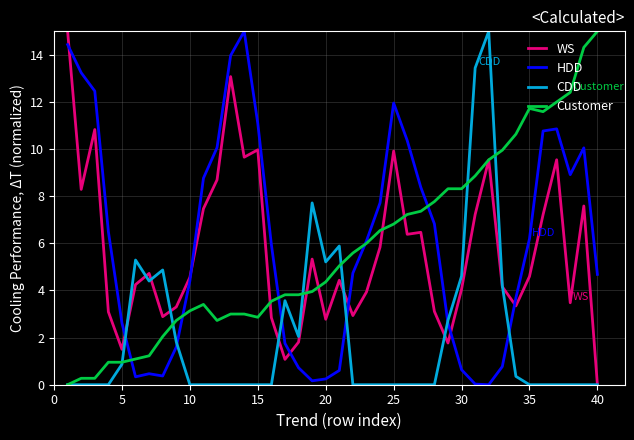

What is the maximum value for Customer?

15.0